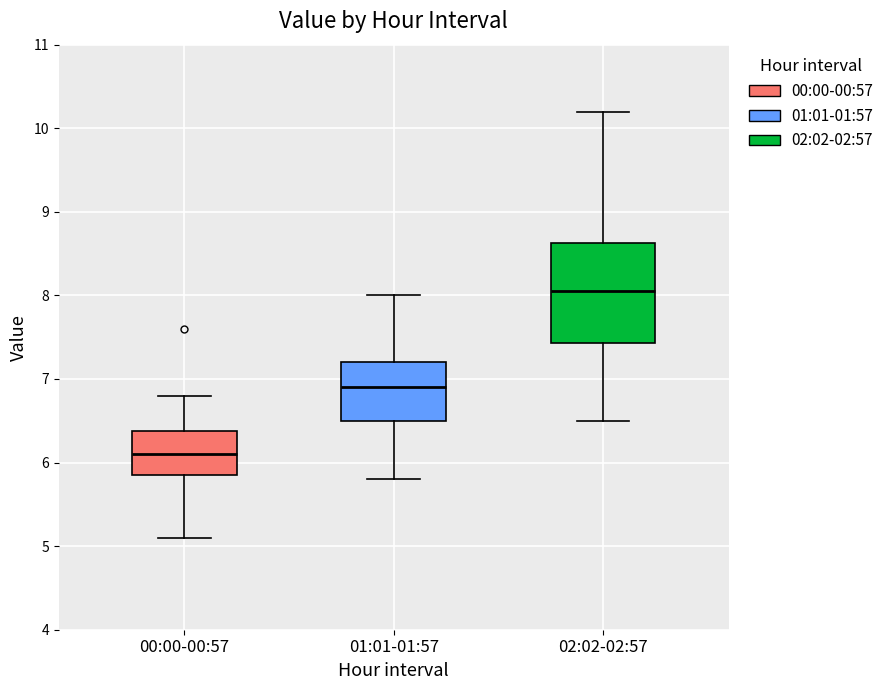

Reading left to right, transcribe this box plot: for each box, give where its median line is, the range the box spans, and where its two whiskers end, as read against the y-axis. The values are not printed on the chart, so give them approximately, as read against the axis.

00:00-00:57: median 6.1, box 5.9 to 6.4, whiskers 5.1 to 6.8
01:01-01:57: median 6.9, box 6.5 to 7.2, whiskers 5.8 to 8.0
02:02-02:57: median 8.1, box 7.4 to 8.6, whiskers 6.5 to 10.2